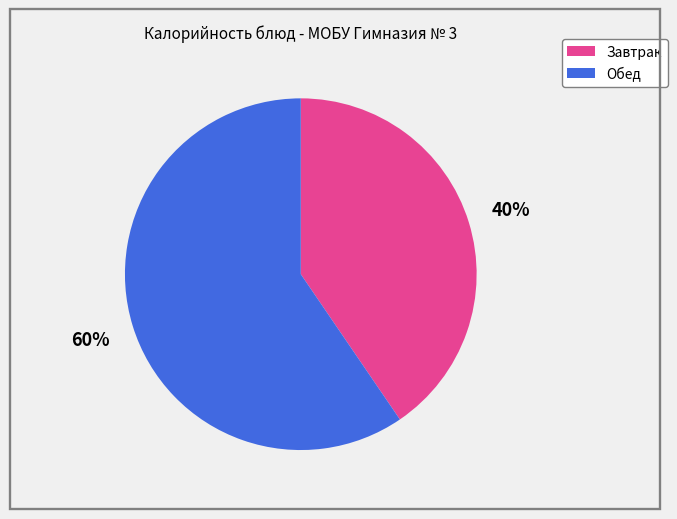

Is there a majority slice in this chart?

Yes